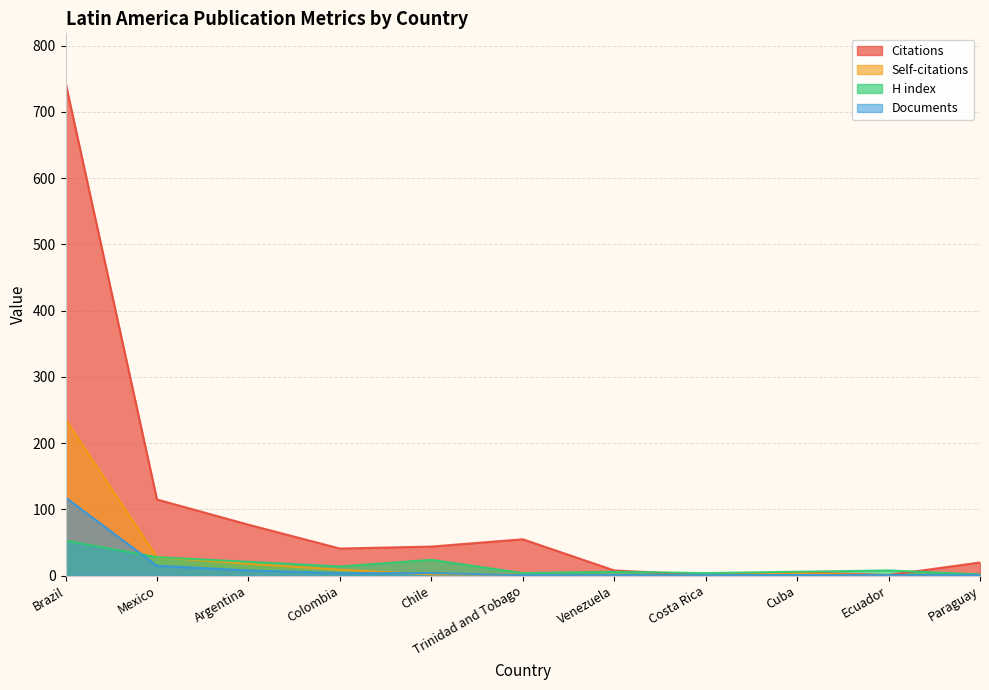

What is the spread (max minus min) of values at Venezuela?

8